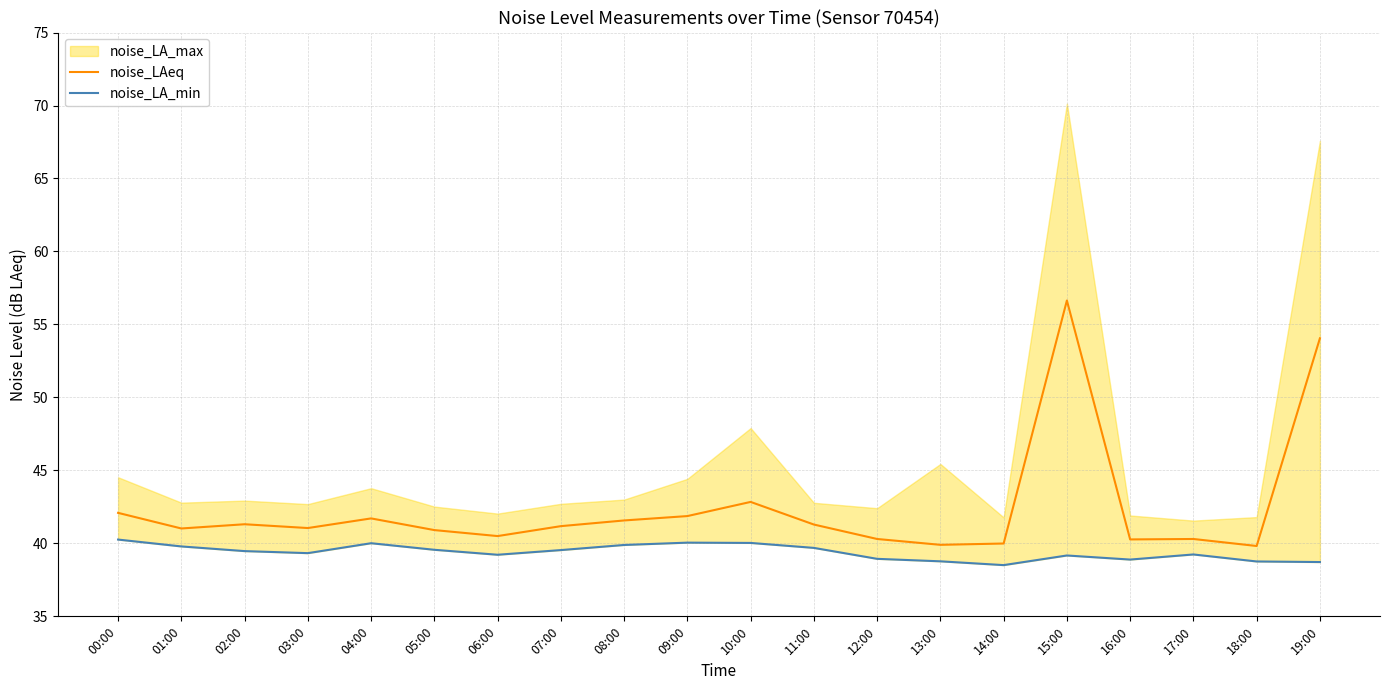

What is the lowest value of the noise_LAeq series?

39.8